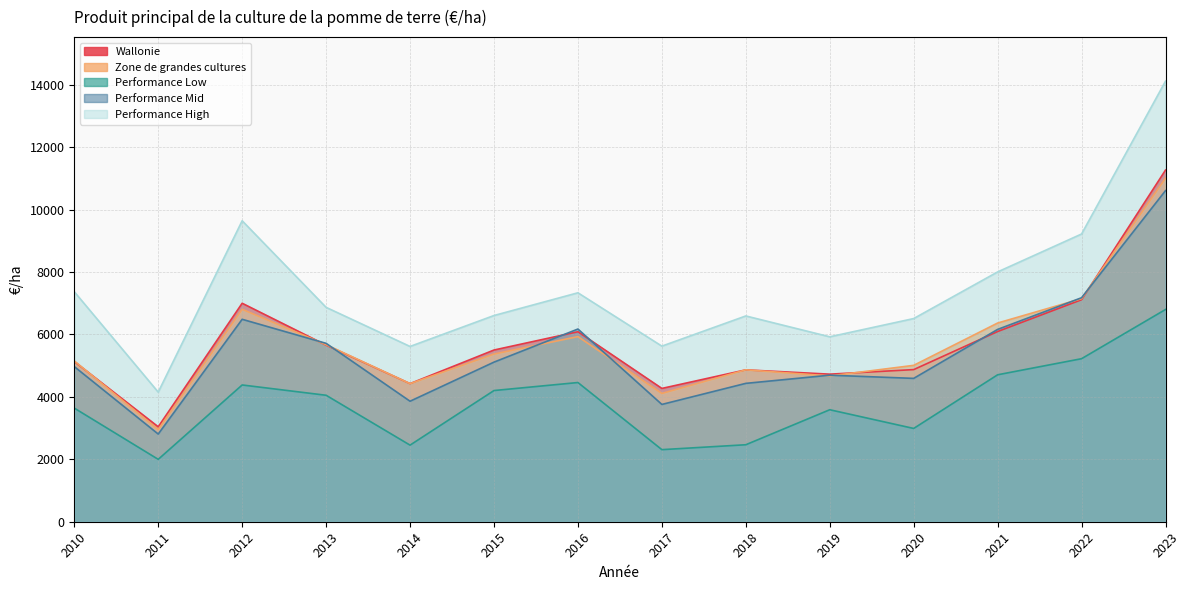

The Performance Mid series shows 11463.7 at 2012. True or false?

False